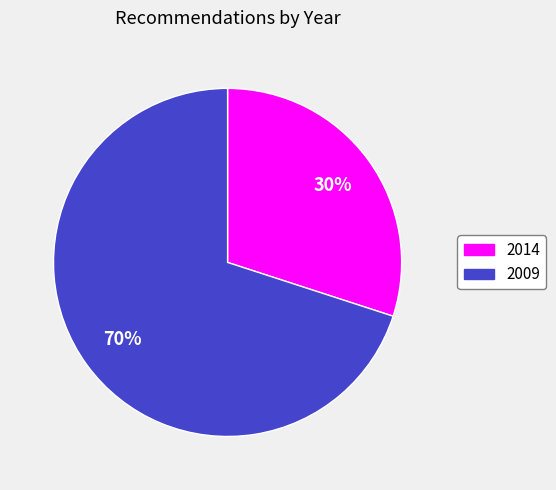

Which category has the biggest portion of the pie?

2009